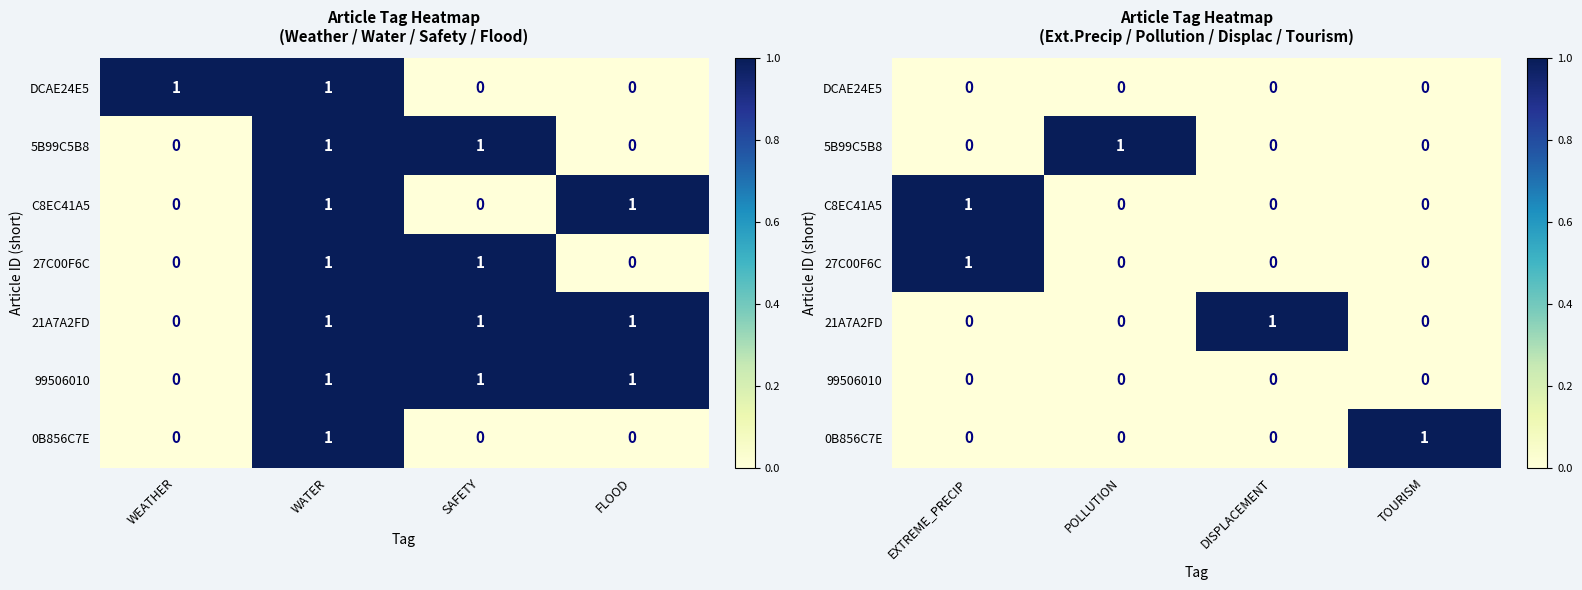

Is the value of 21A7A2FD at TOURISM greater than the value of C8EC41A5 at EXTREME_PRECIP?

No